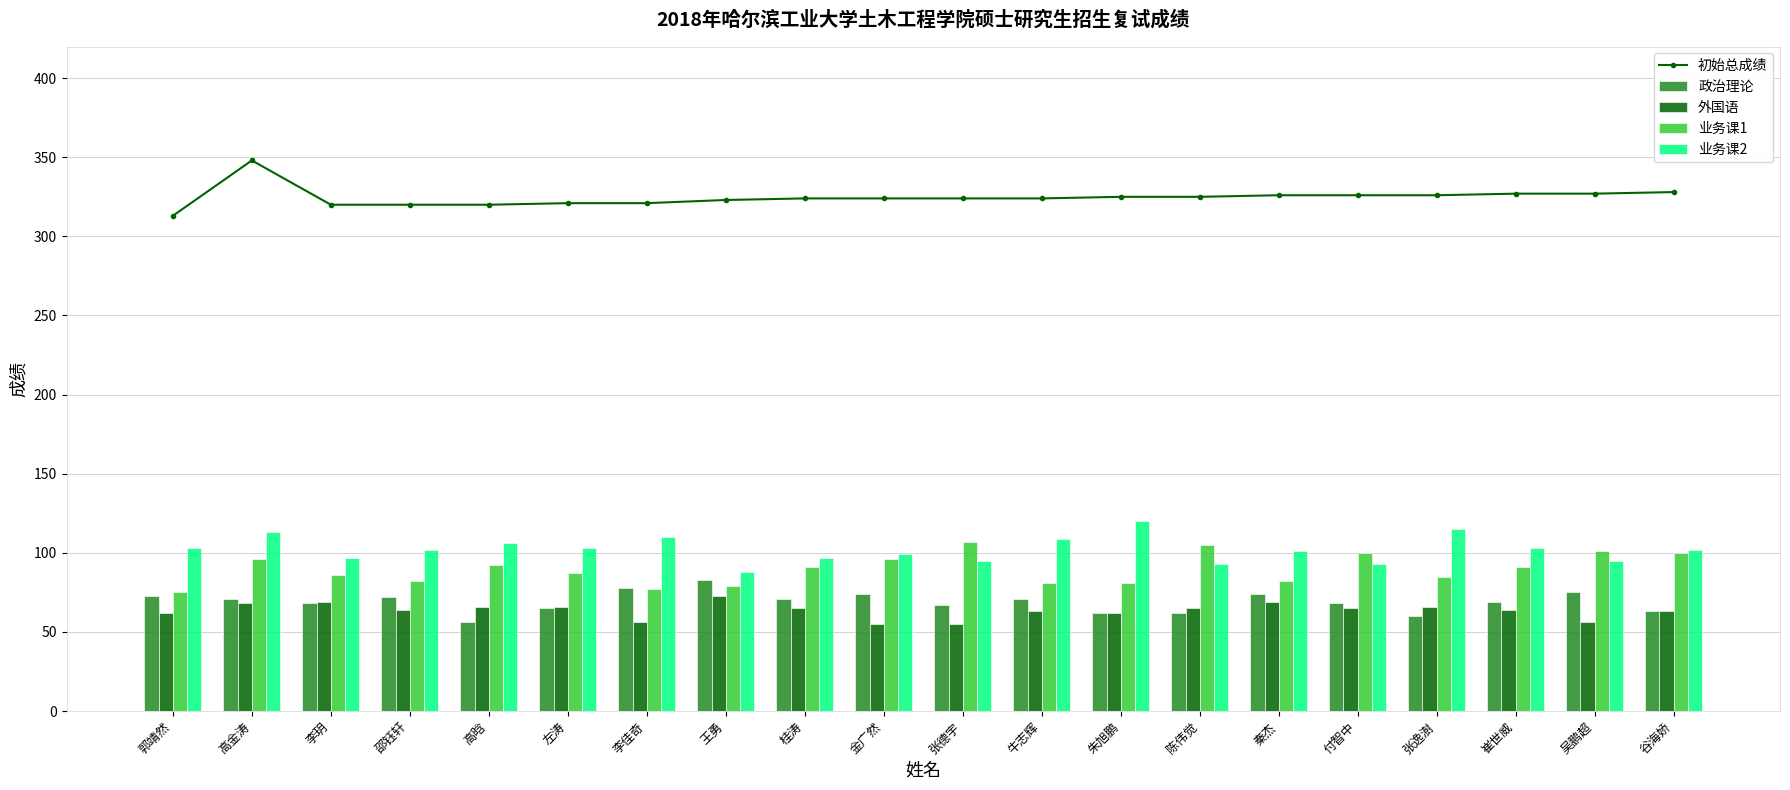

At which label does 外国语 reach its peak?

王勇